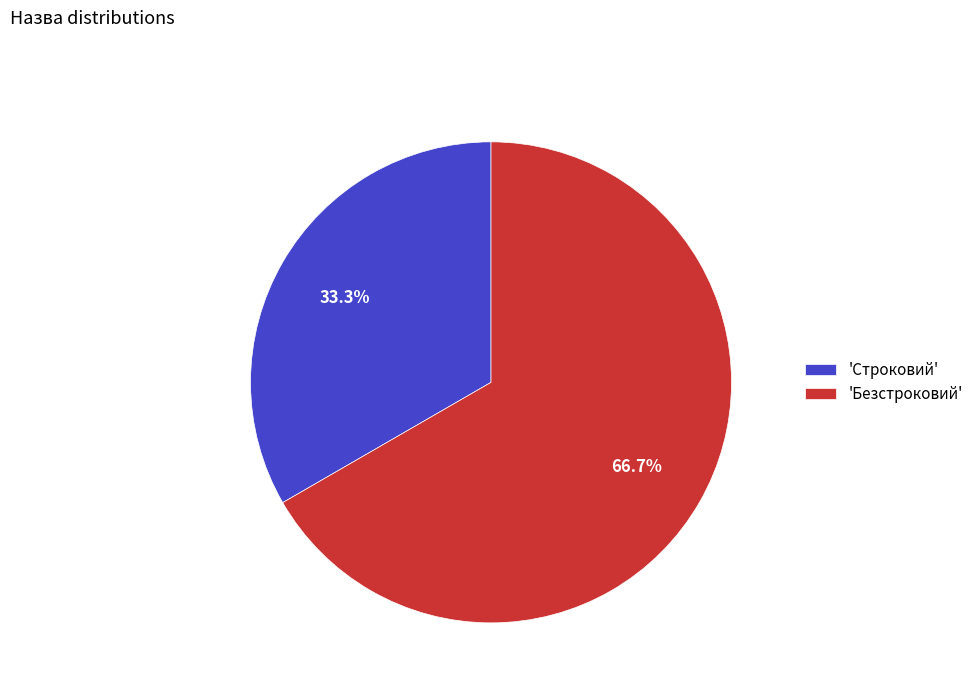

Is there any slice that represents more than half of the pie?

Yes